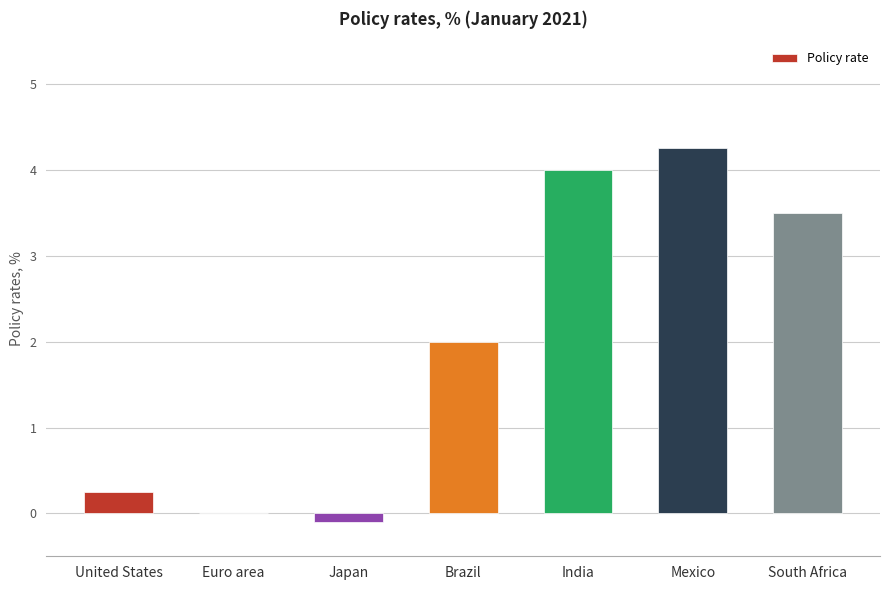

The value at Mexico is 1.6. True or false?

False